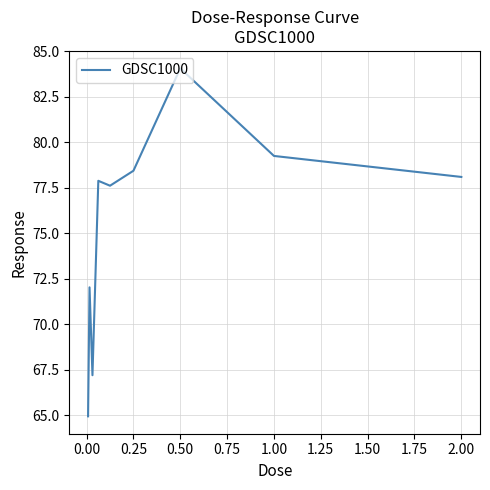

What is the greatest value displayed?

84.1